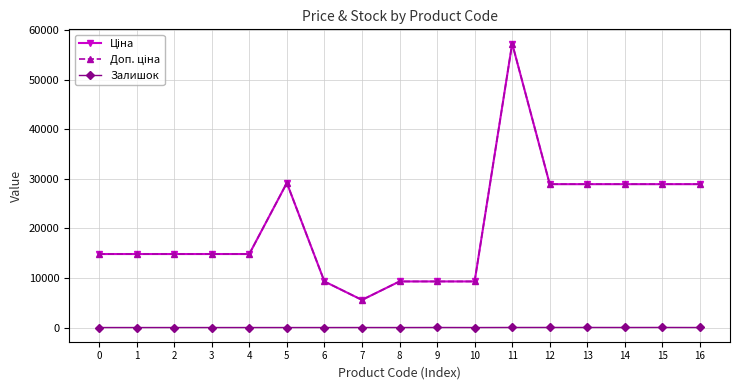

Is this an area chart (filled region under the line)?

No